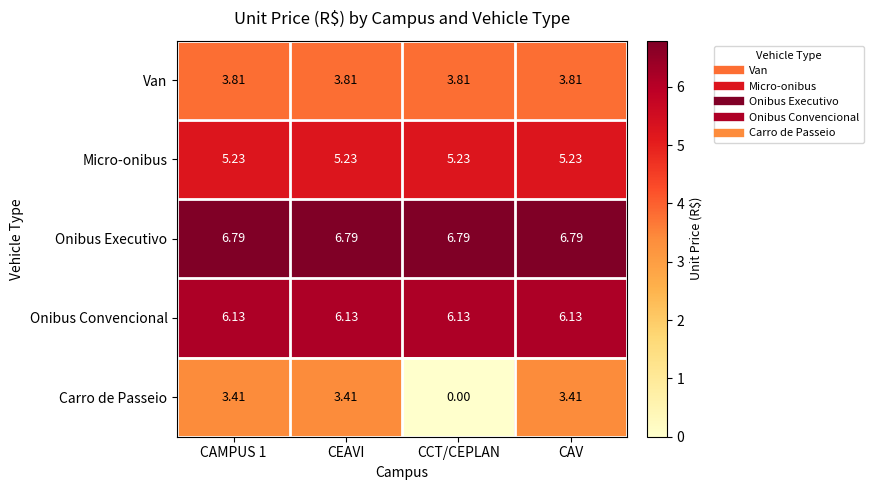

Which series has the widest spread of values?

Carro de Passeio